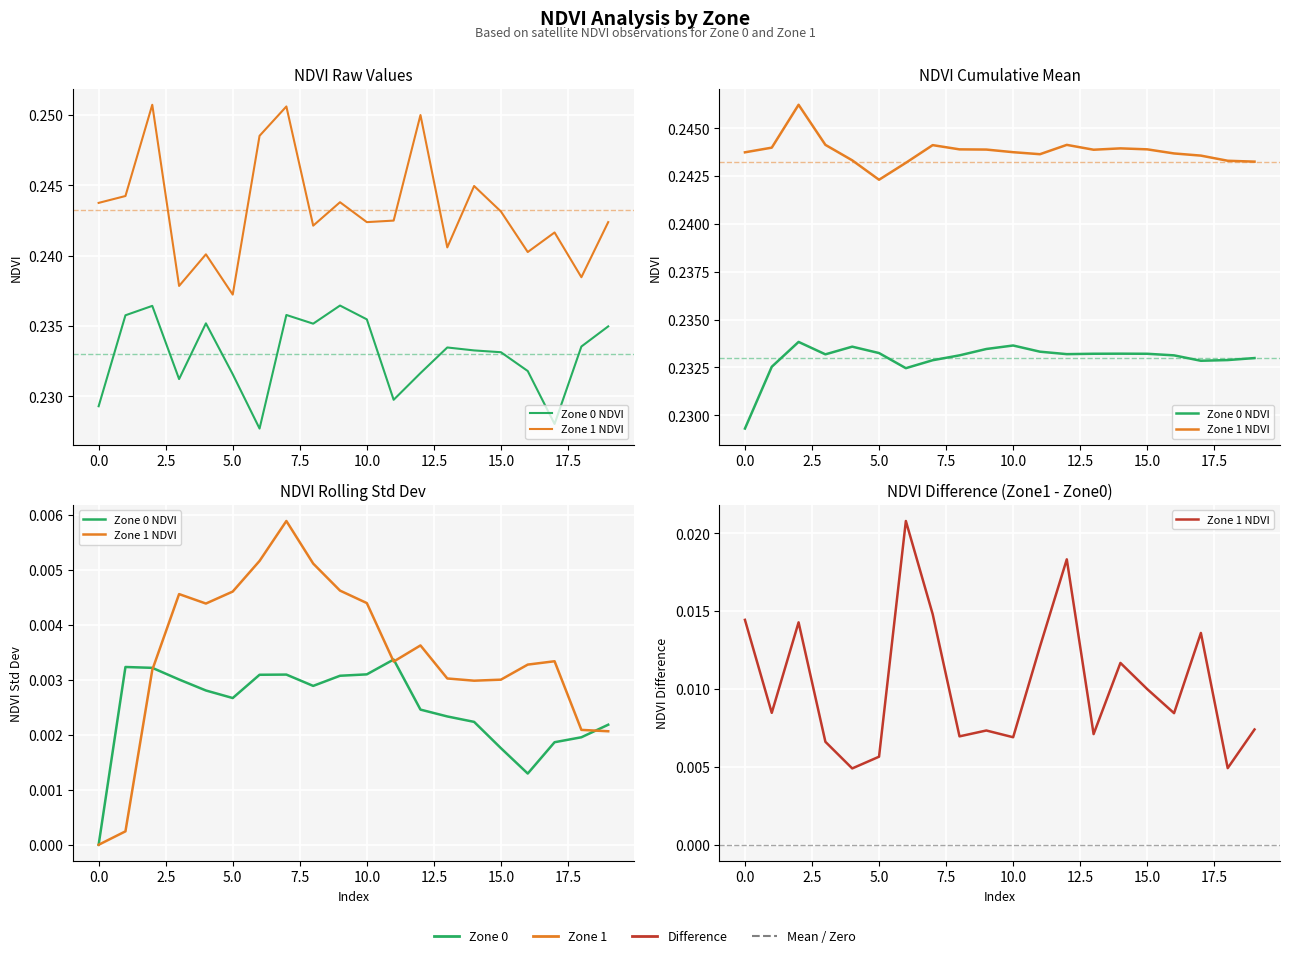

What are all the series names shown in the legend?

Zone 0 NDVI, Zone 1 NDVI